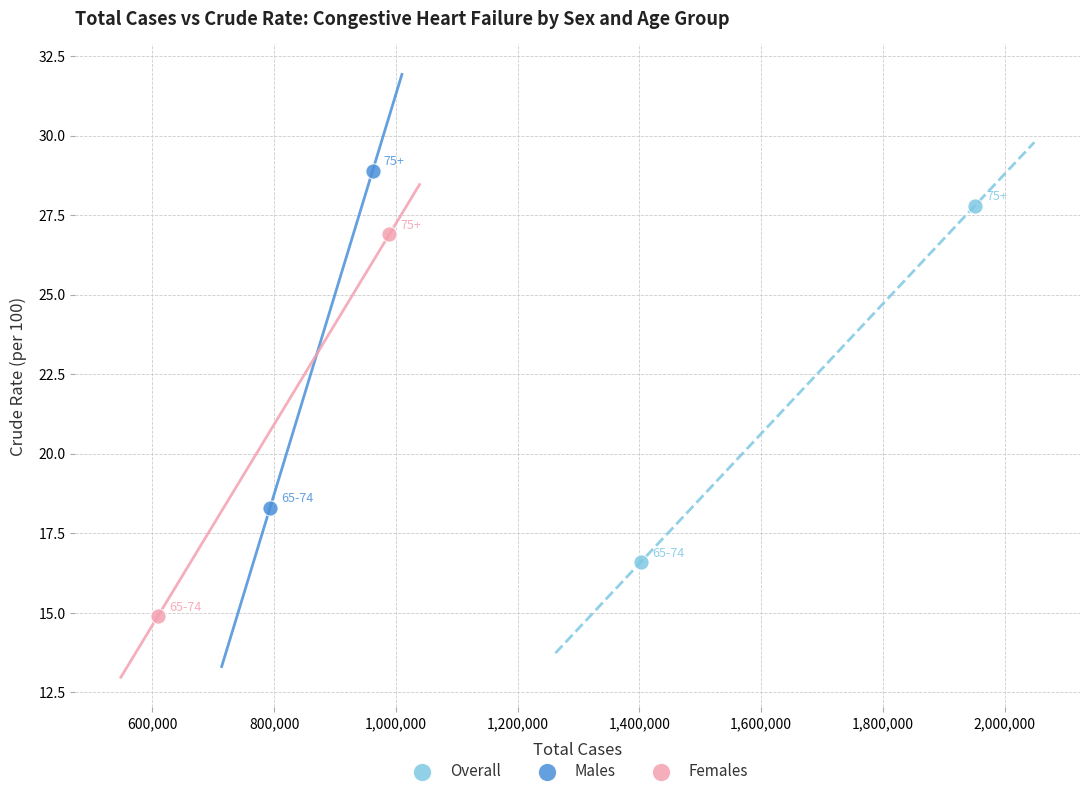

Which series reaches the minimum Y coordinate?

Females